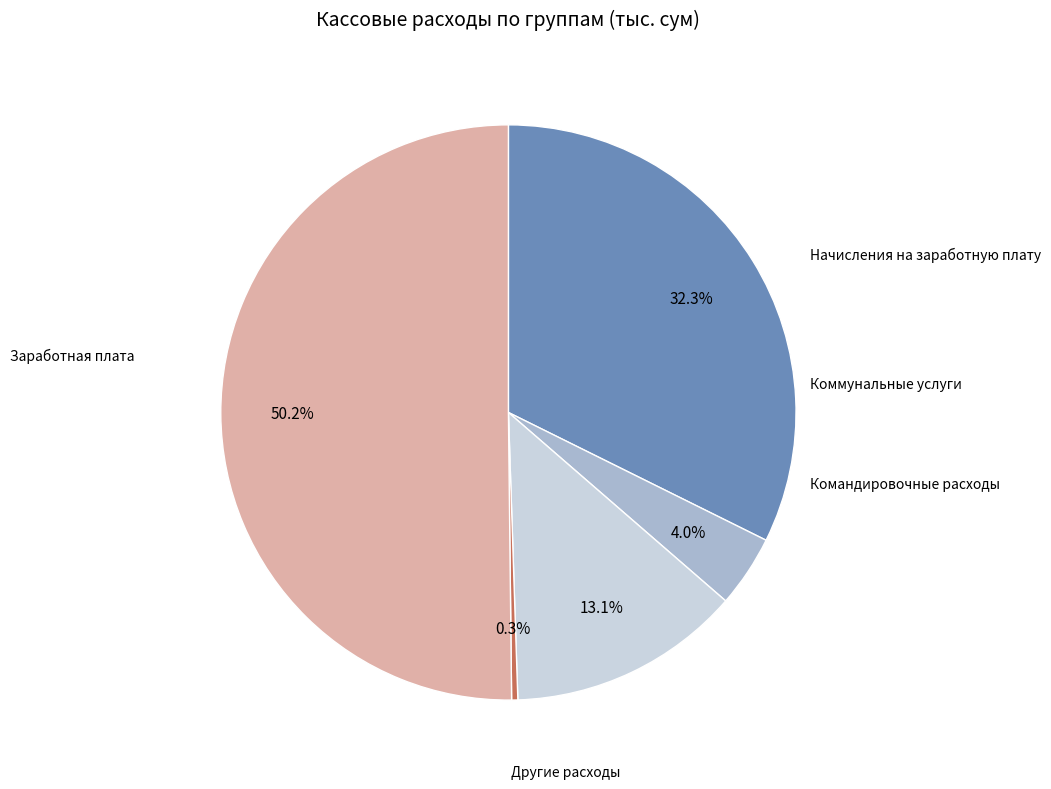

How many slices are in this pie chart?

5